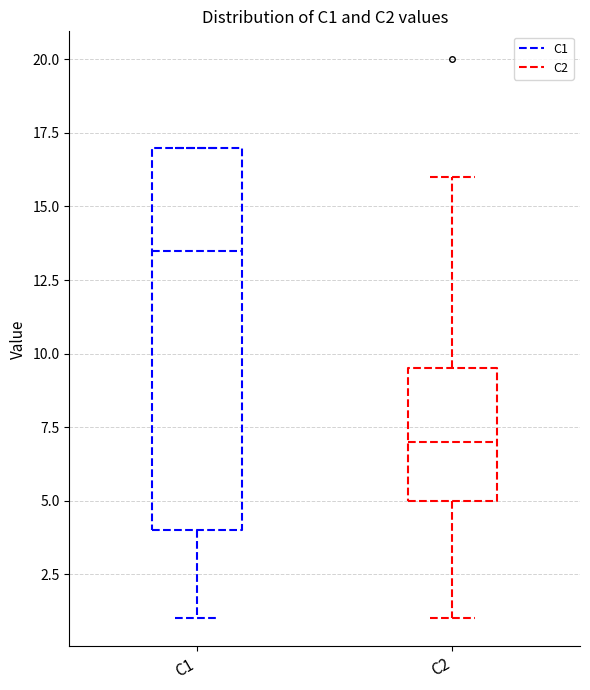

Reading left to right, transcribe this box plot: for each box, give where its median line is, the range the box spans, and where its two whiskers end, as read against the y-axis. The values are not printed on the chart, so give them approximately, as read against the axis.

C1: median 13.5, box 4.0 to 17.0, whiskers 1.0 to 17.0
C2: median 7.0, box 5.0 to 9.5, whiskers 1.0 to 16.0